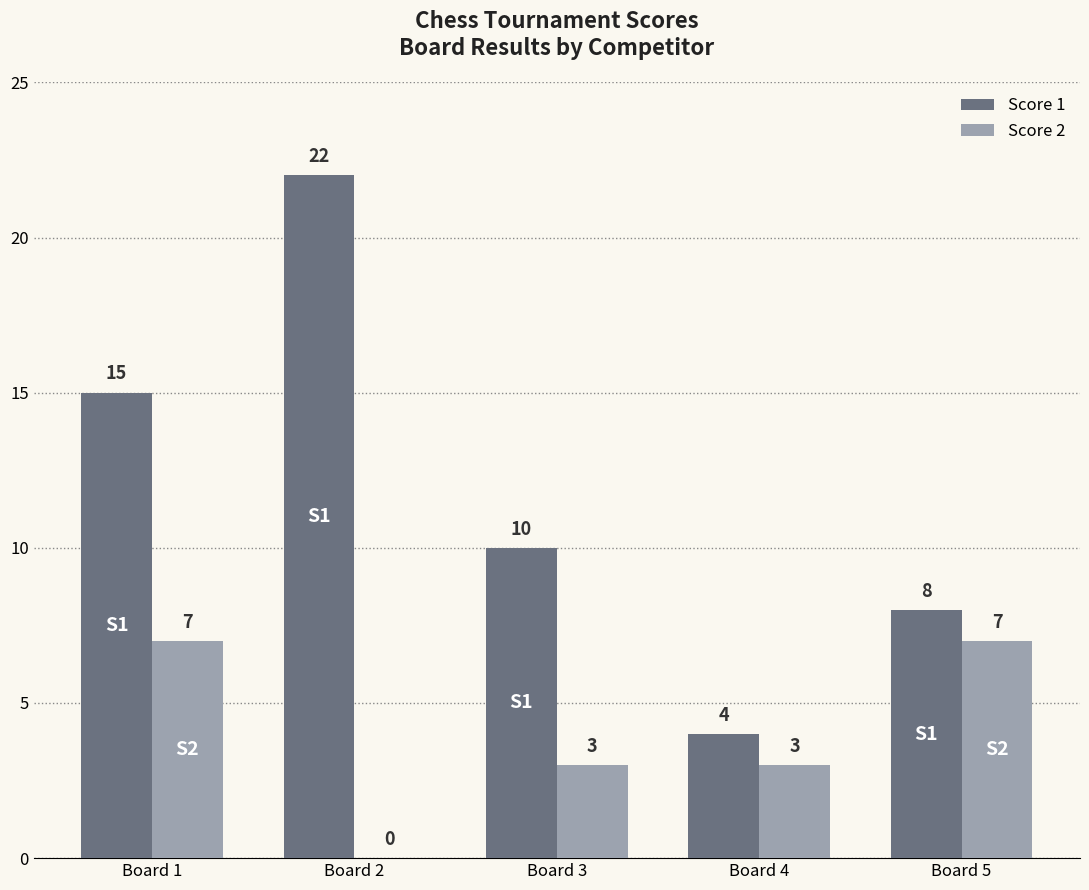

How many groups of bars are there?

5